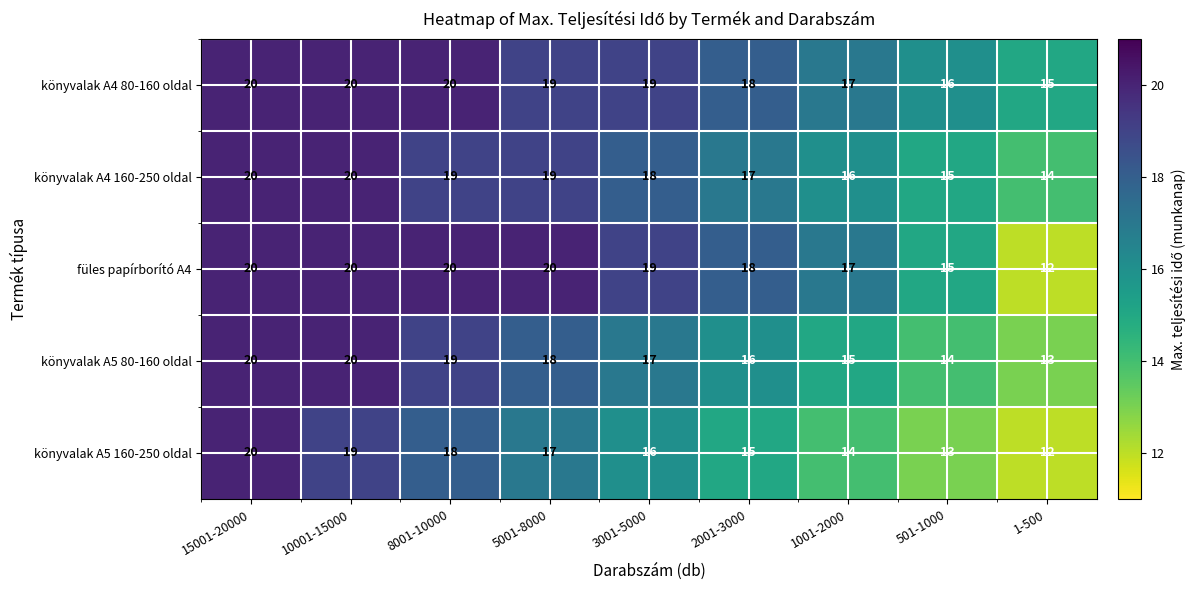

What is the difference between the highest and lowest values at 1001-2000?

3